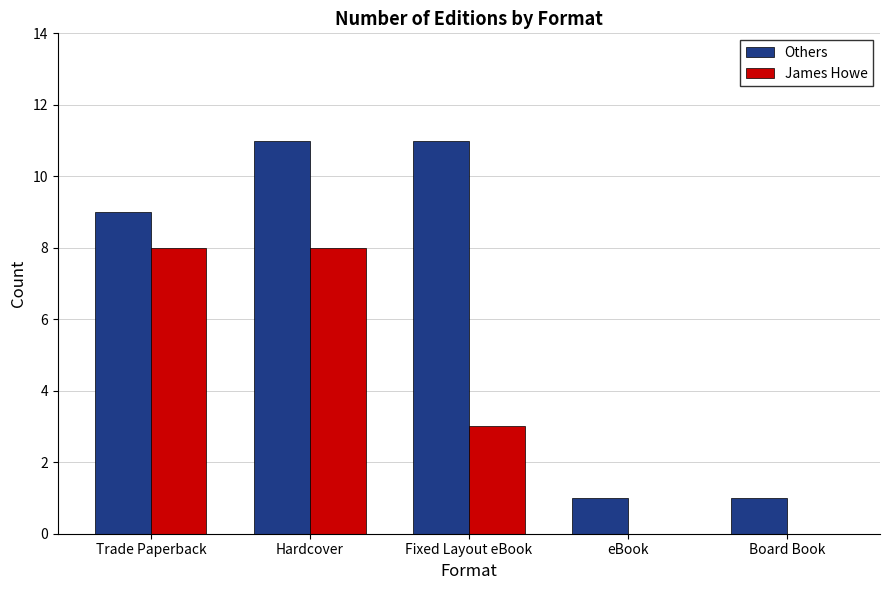

The value of Others at Fixed Layout eBook is 16. True or false?

False